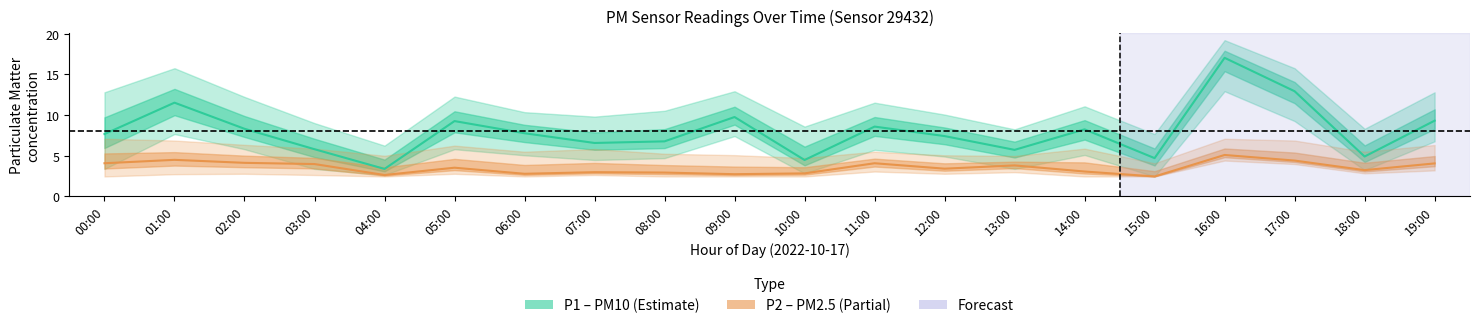

Is it true that P1 (PM10) equals 8.2 at 14:00?

True